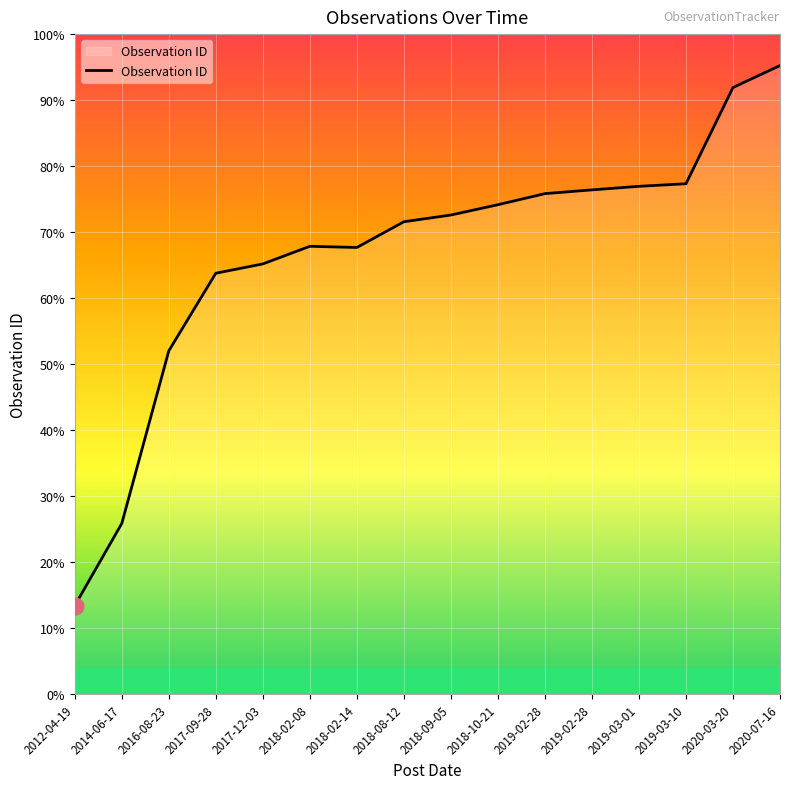

At which category does the data reach its first local valley?

2018-02-14